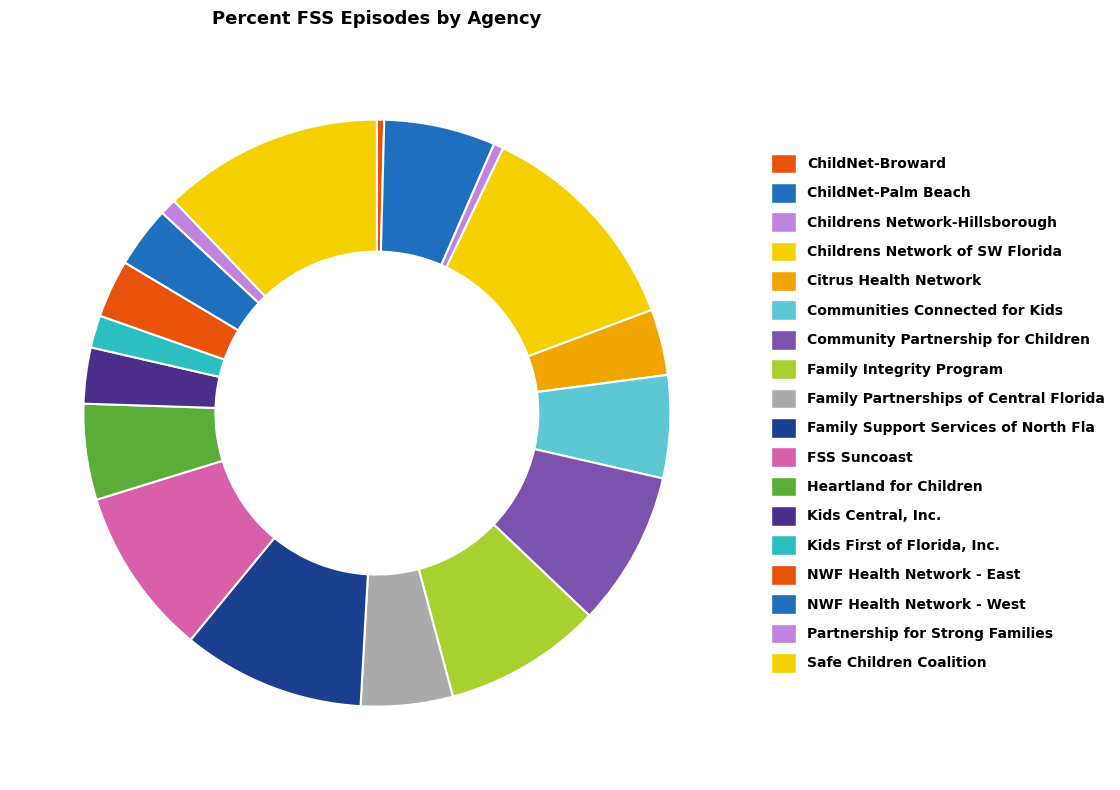

Is the sum of Family Support Services of North Fla and Family Integrity Program greater than half?

No